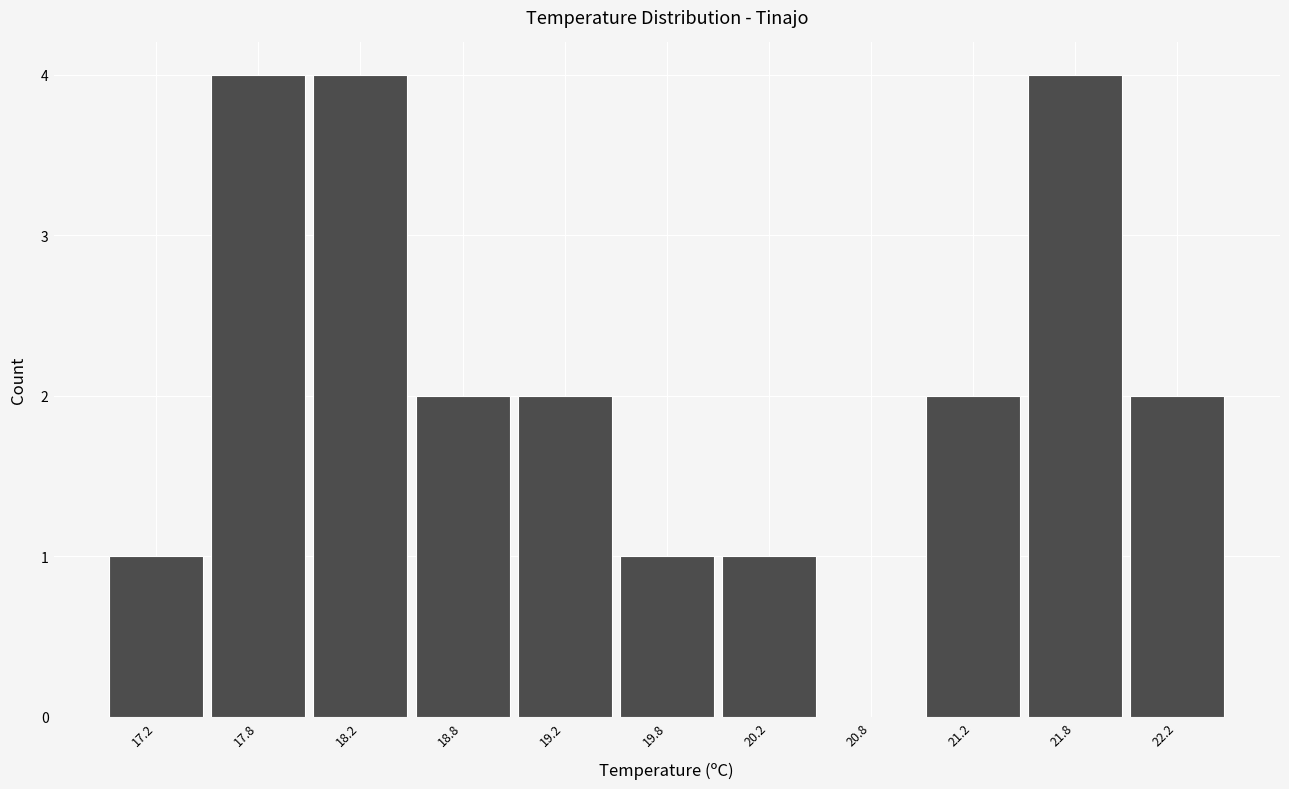

Reading left to right, transcribe this chart: for each bar, give the range it covers on the x-axis and its height. The values are not printed on the chart, so give them approximately, as read against the axis.

17.0 to 17.5: 1
17.5 to 18.0: 4
18.0 to 18.5: 4
18.5 to 19.0: 2
19.0 to 19.5: 2
19.5 to 20.0: 1
20.0 to 20.5: 1
20.5 to 21.0: 0
21.0 to 21.5: 2
21.5 to 22.0: 4
22.0 to 22.5: 2